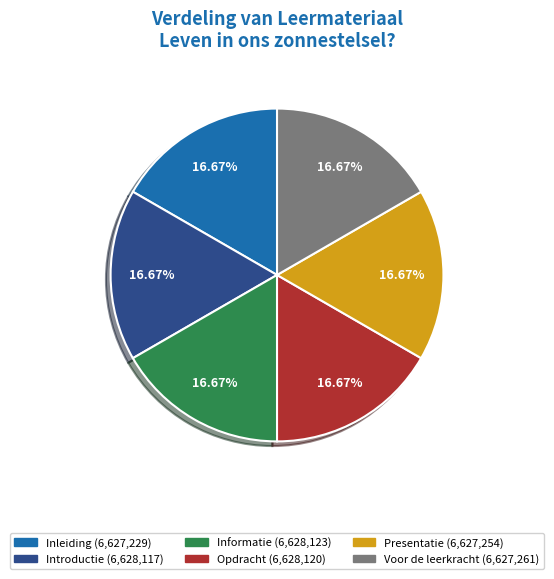

What percentage is NOT represented by Voor de leerkracht?

83.3%